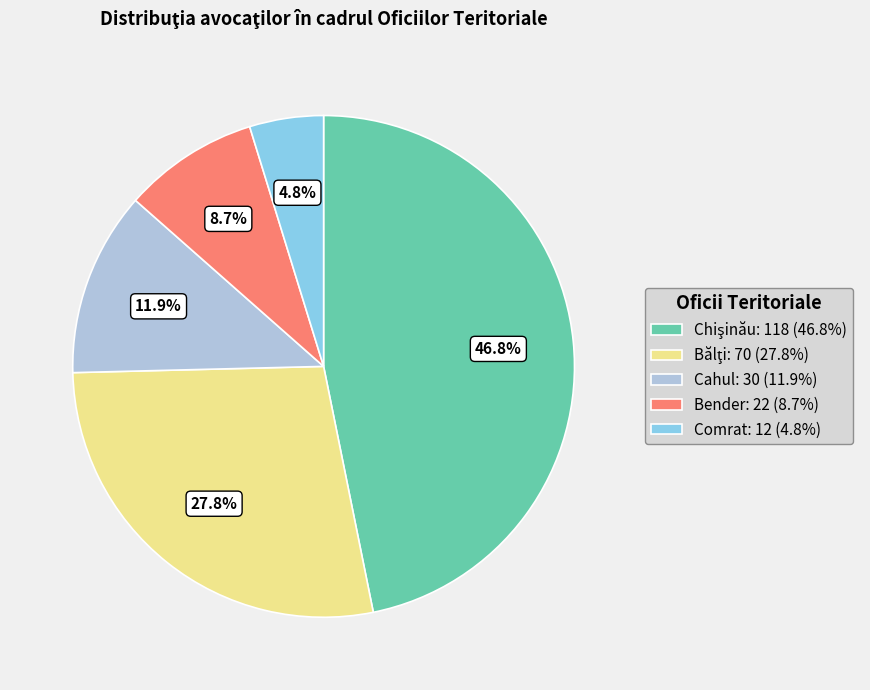

Do Cahul and Comrat together represent more than half of the pie?

No